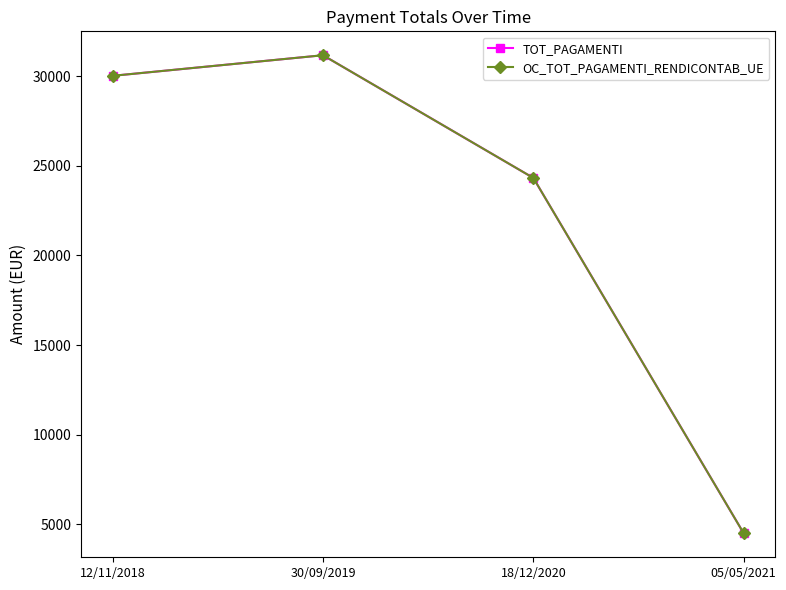

Is this an area chart (filled region under the line)?

No